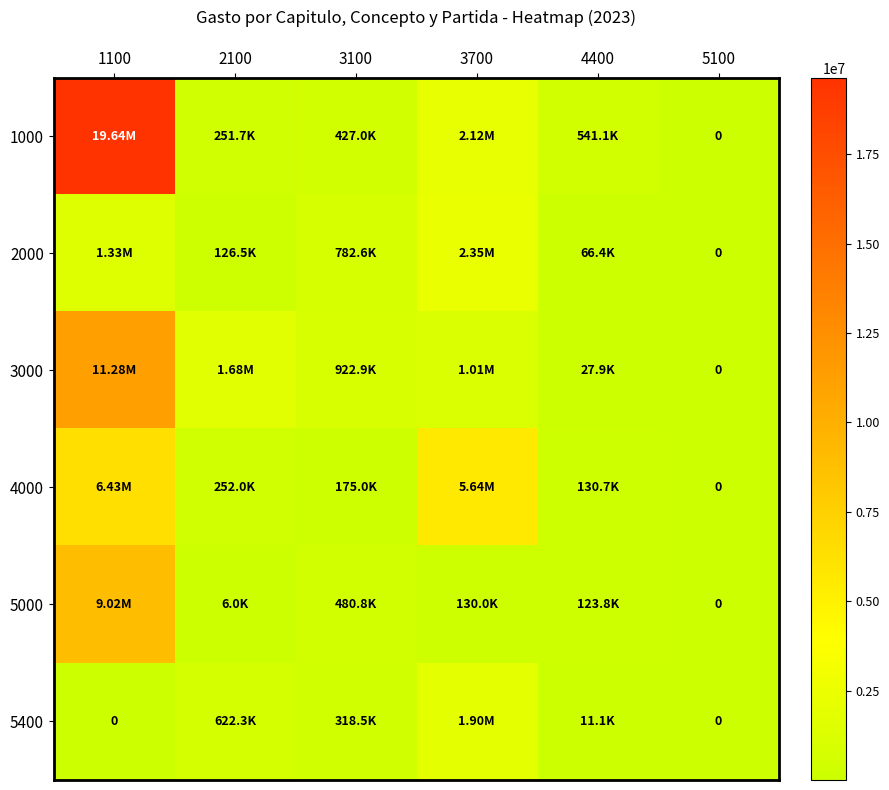

At which category does the chart reach its peak across all series?

1100